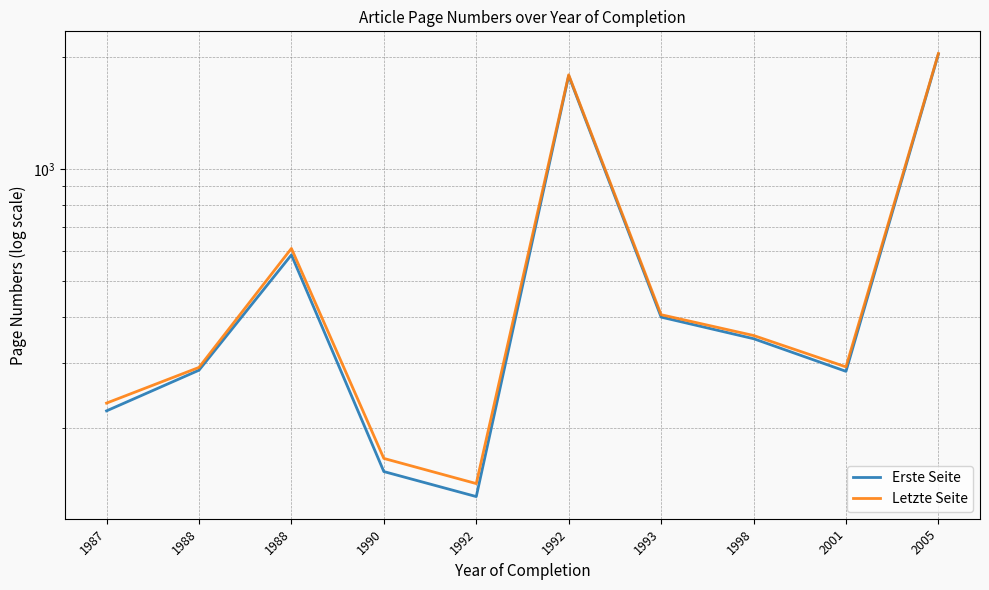

True or false: Erste Seite and Letzte Seite intersect in this chart.

False